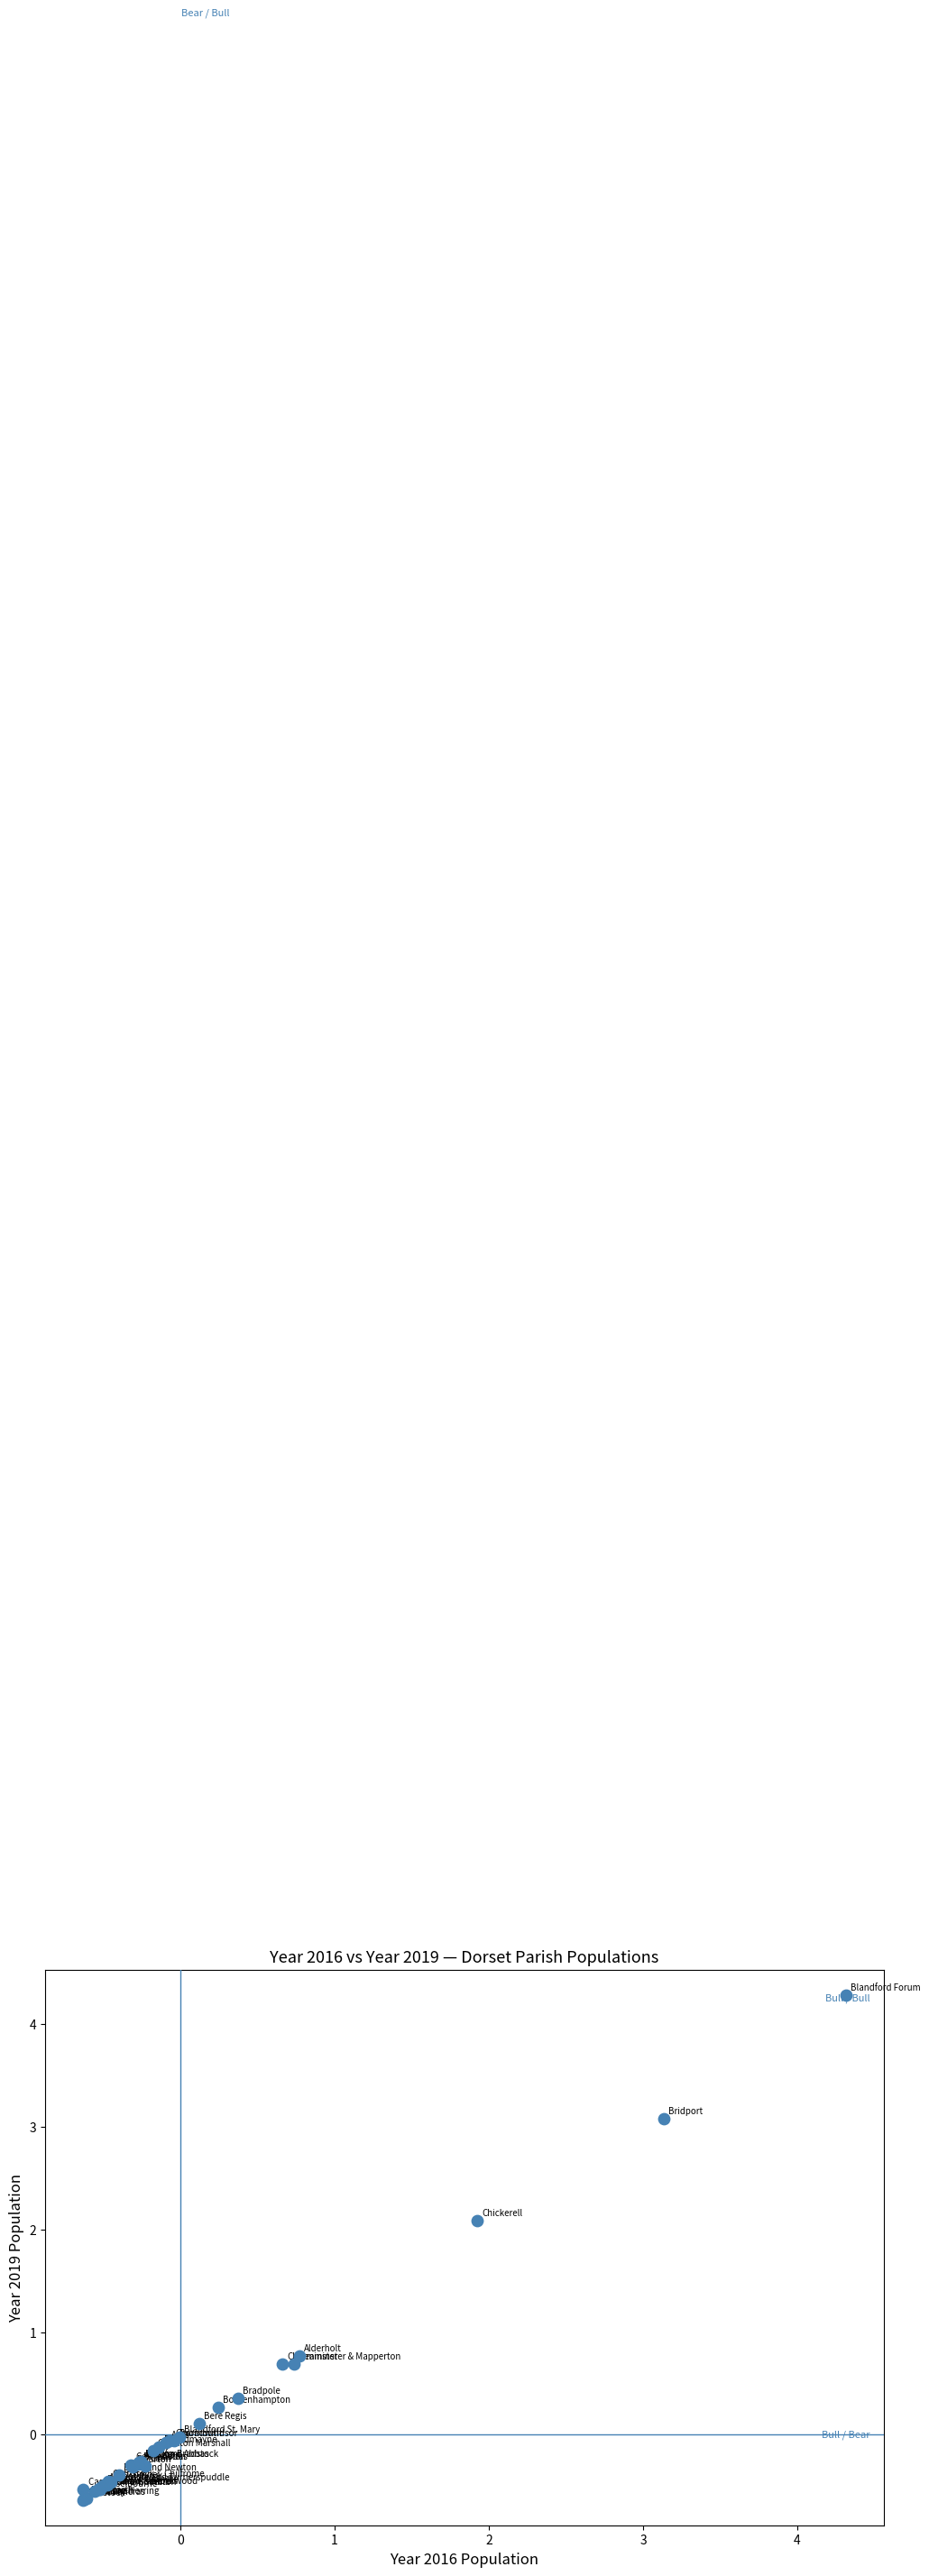

What Y value in the scatter plot is closest to 1?

0.8